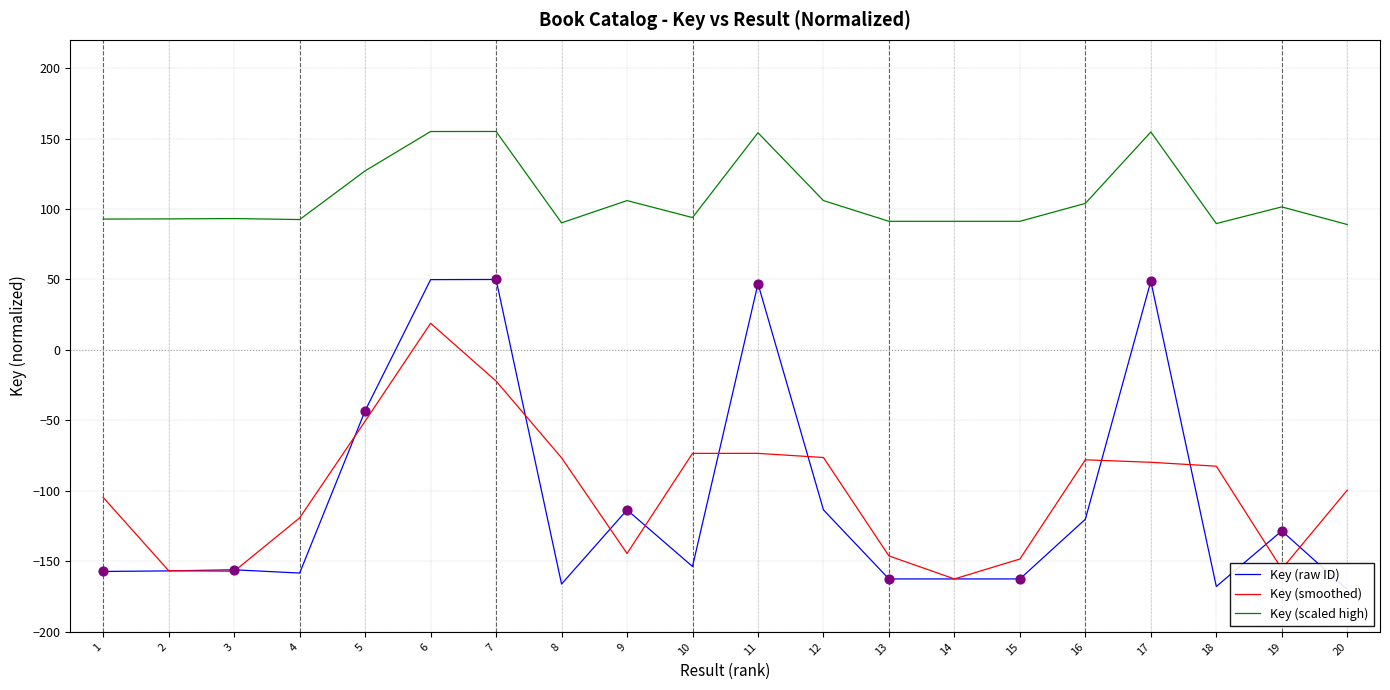

Which series contains the highest Y value?

Key (scaled high)